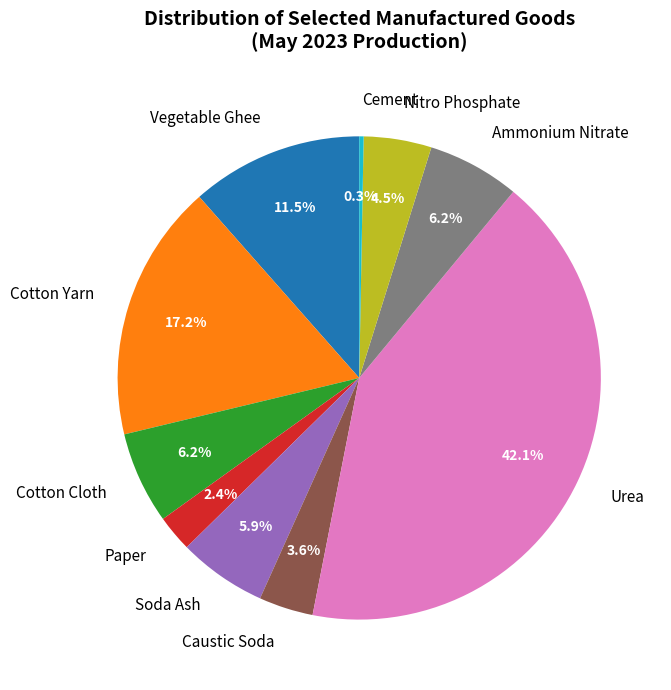

What percentage do Ammonium Nitrate and Nitro Phosphate together represent?

10.7%